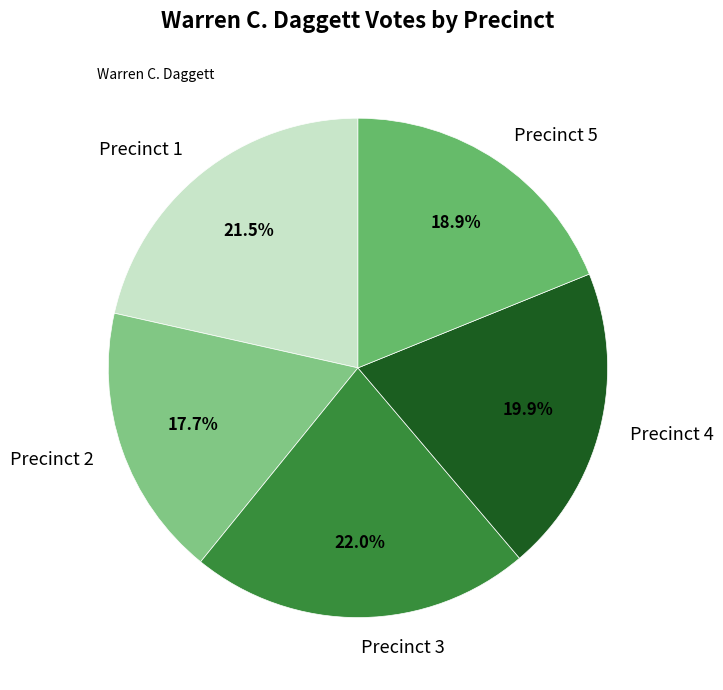

True or false: Precinct 1 accounts for 8% of the total.

False